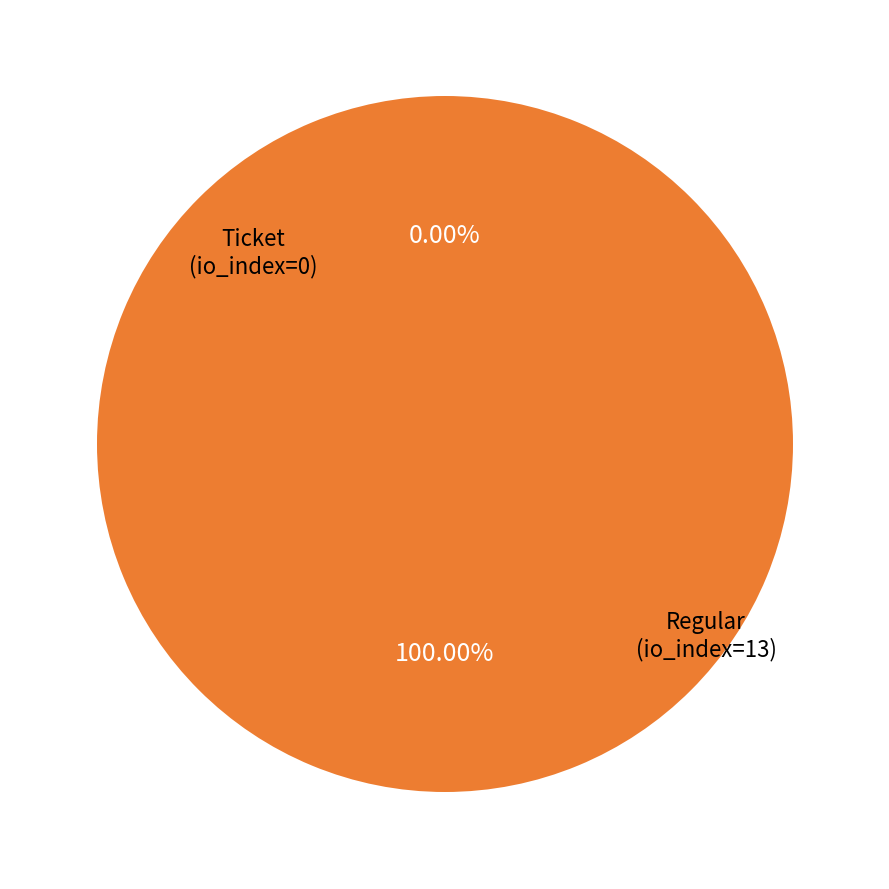

What percentage is the Regular (io_index=13) slice, to the nearest percent?

100%